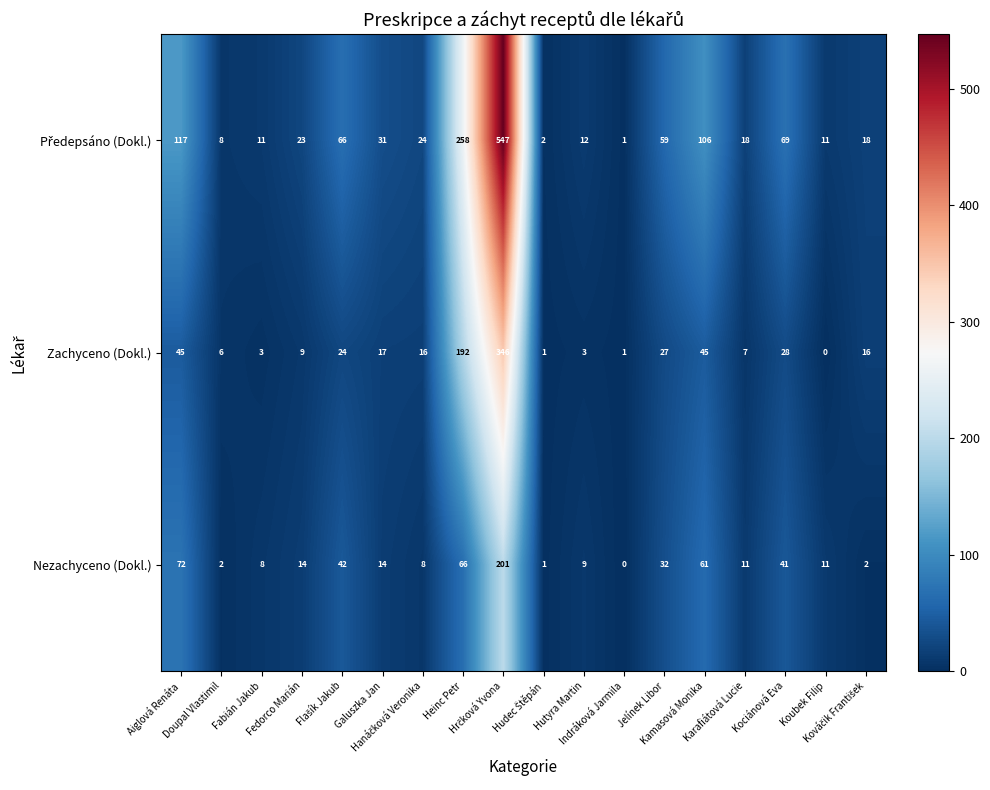

At how many categories does at least one series exceed 108?

3